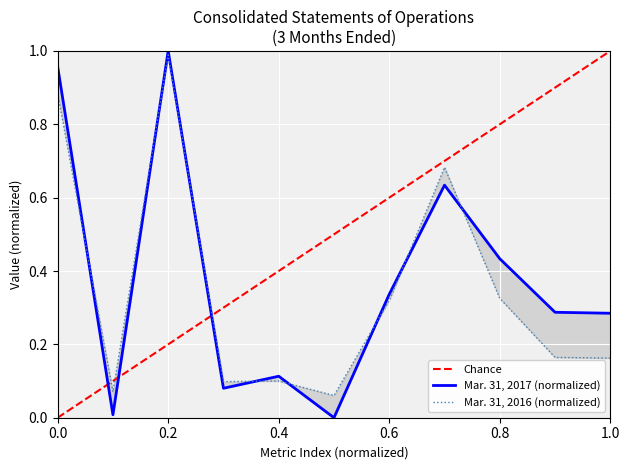

At how many categories does at least one series exceed 0?

11